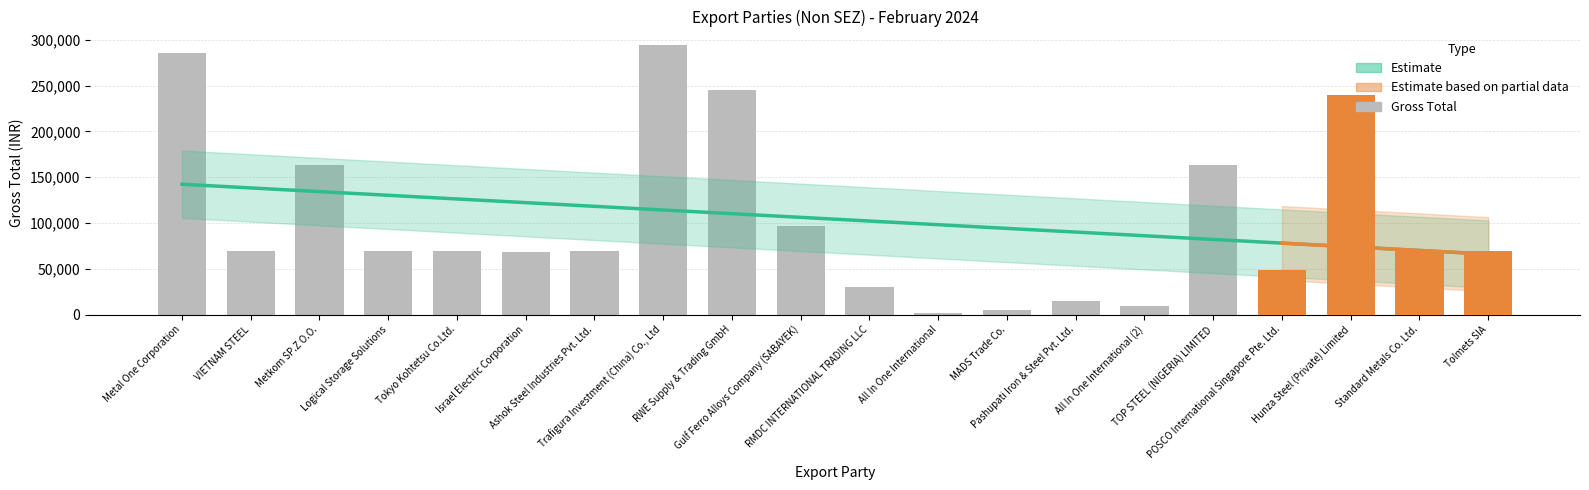

What position from the right is Standard Metals Co. Ltd.?

2